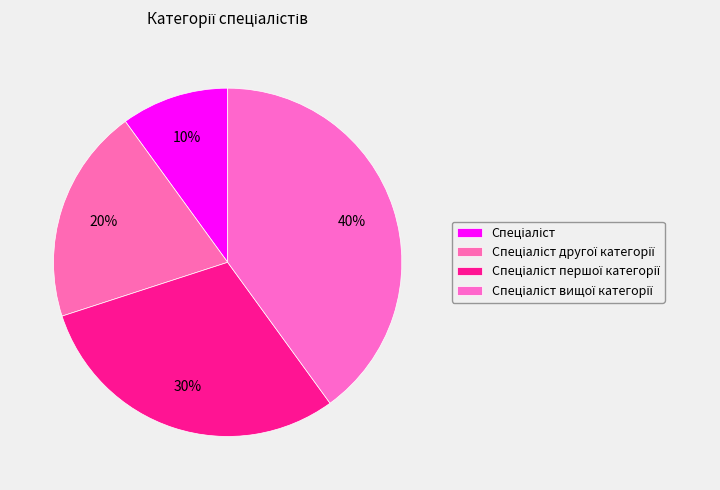

How many slices are in this pie chart?

4